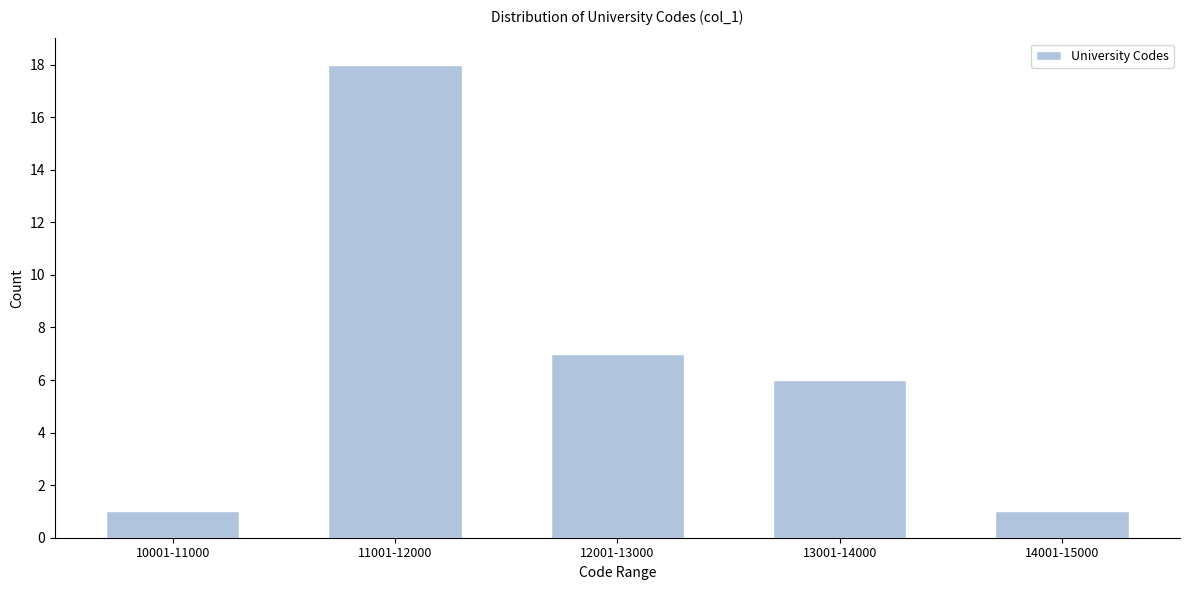

Reading right to left, list all the values displayed in this chart.

14001-15000=1	13001-14000=6	12001-13000=7	11001-12000=18	10001-11000=1